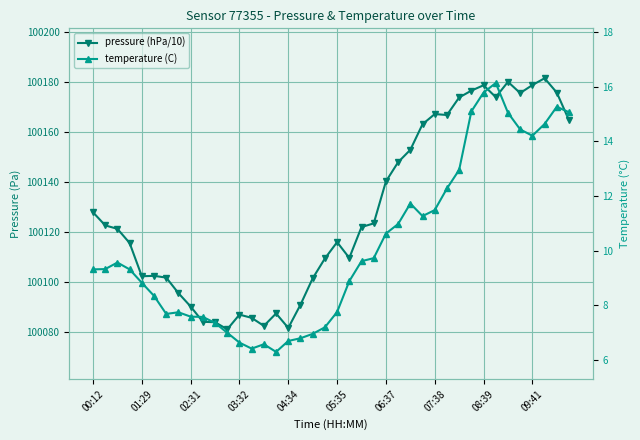

Reading left to right, extract all data points from this chart.

pressure (hPa/10): 100127.9	100122.7	100121.3	100115.6	100102.3	100102.5	100101.8	100095.5	100090.2	100084.1	100083.9	100081.1	100086.9	100085.6	100082.4	100087.4	100081.6	100090.9	100101.5	100109.4	100116.0	100109.6	100122.0	100123.5	100140.3	100148.0	100153.0	100163.2	100167.3	100166.9	100173.9	100176.7	100178.8	100174.1	100180.2	100175.7	100178.9	100181.6	100175.9	100164.8
temperature (C): 9.3	9.3	9.6	9.3	8.8	8.3	7.7	7.7	7.6	7.6	7.3	7.0	6.6	6.4	6.6	6.3	6.7	6.8	7.0	7.2	7.8	8.9	9.6	9.7	10.6	11.0	11.7	11.3	11.5	12.3	12.9	15.1	15.8	16.1	15.0	14.4	14.2	14.6	15.3	15.1